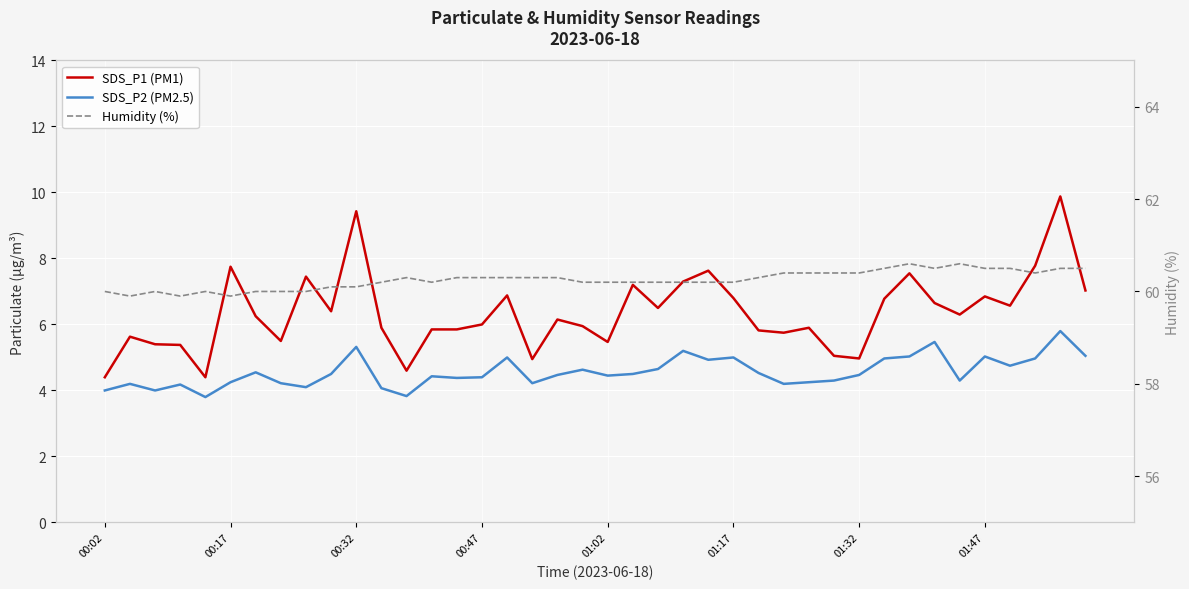

Reading left to right, transcribe all the data shown in this chart.

SDS_P1 (PM1): 4.4	5.6	5.4	5.4	4.4	7.8	6.2	5.5	7.5	6.4	9.4	5.9	4.6	5.8	5.8	6.0	6.9	5.0	6.2	6.0	5.5	7.2	6.5	7.3	7.6	6.8	5.8	5.8	5.9	5.0	5.0	6.8	7.5	6.7	6.3	6.8	6.6	7.8	9.9	7.0
SDS_P2 (PM2.5): 4.0	4.2	4.0	4.2	3.8	4.2	4.5	4.2	4.1	4.5	5.3	4.1	3.8	4.4	4.4	4.4	5.0	4.2	4.5	4.6	4.5	4.5	4.7	5.2	4.9	5.0	4.5	4.2	4.2	4.3	4.5	5.0	5.0	5.5	4.3	5.0	4.8	5.0	5.8	5.0
Humidity (%): 60.0	59.9	60.0	59.9	60.0	59.9	60.0	60.0	60.0	60.1	60.1	60.2	60.3	60.2	60.3	60.3	60.3	60.3	60.3	60.2	60.2	60.2	60.2	60.2	60.2	60.2	60.3	60.4	60.4	60.4	60.4	60.5	60.6	60.5	60.6	60.5	60.5	60.4	60.5	60.5